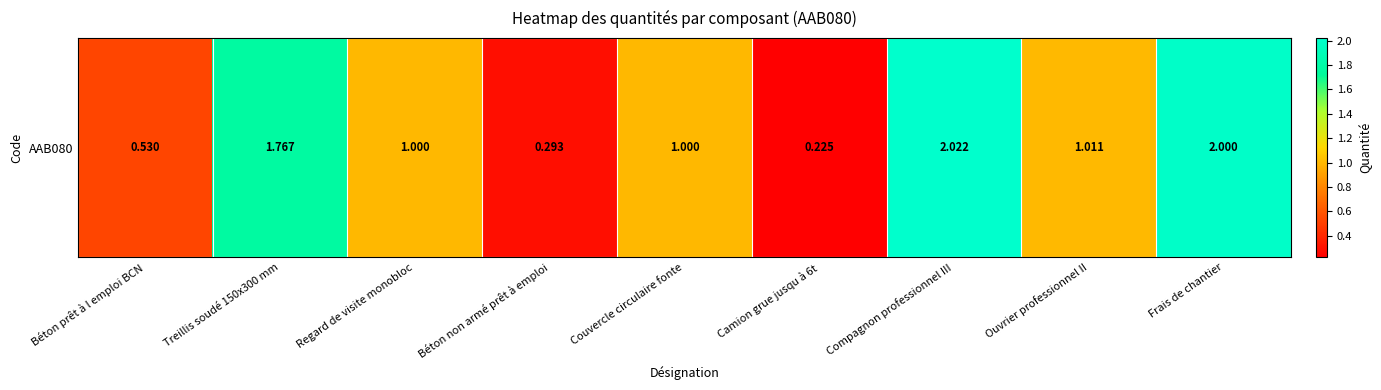

Reading right to left, what are all the values shown in this chart?

Frais de chantier=2.0	Ouvrier professionnel II=1.0	Compagnon professionnel III=2.0	Camion grue jusqu à 6t=0.2	Couvercle circulaire fonte=1.0	Béton non armé prêt à emploi=0.3	Regard de visite monobloc=1.0	Treillis soudé 150x300 mm=1.8	Béton prêt à l emploi BCN=0.5